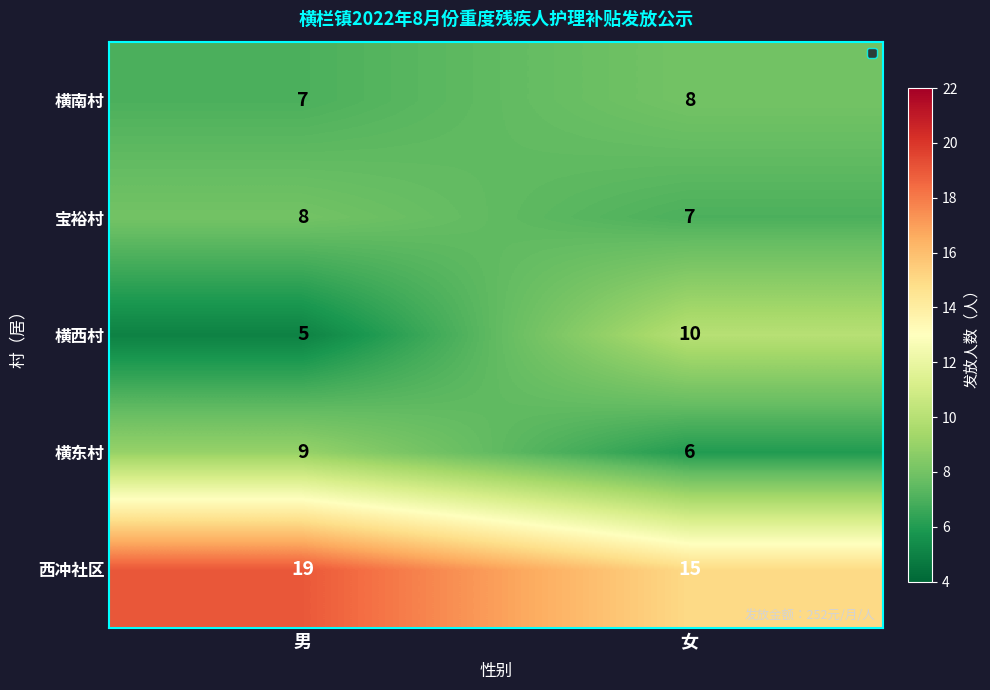

At 男, list the series in order from largest to smallest.

西冲社区, 横东村, 宝裕村, 横南村, 横西村